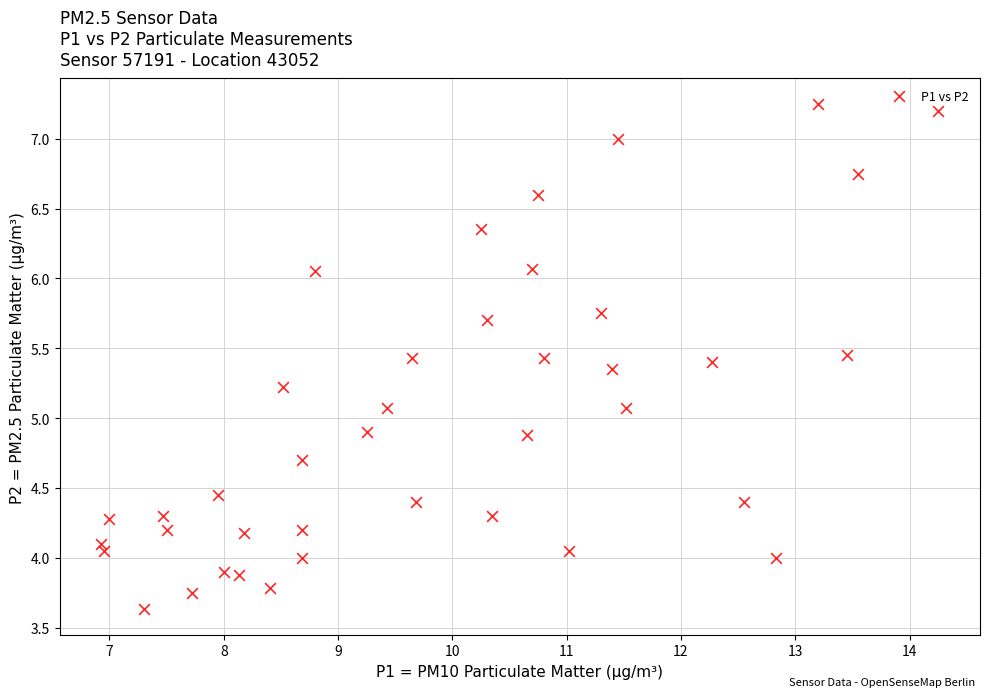

What is the range of Y values (max minus min)?

3.6